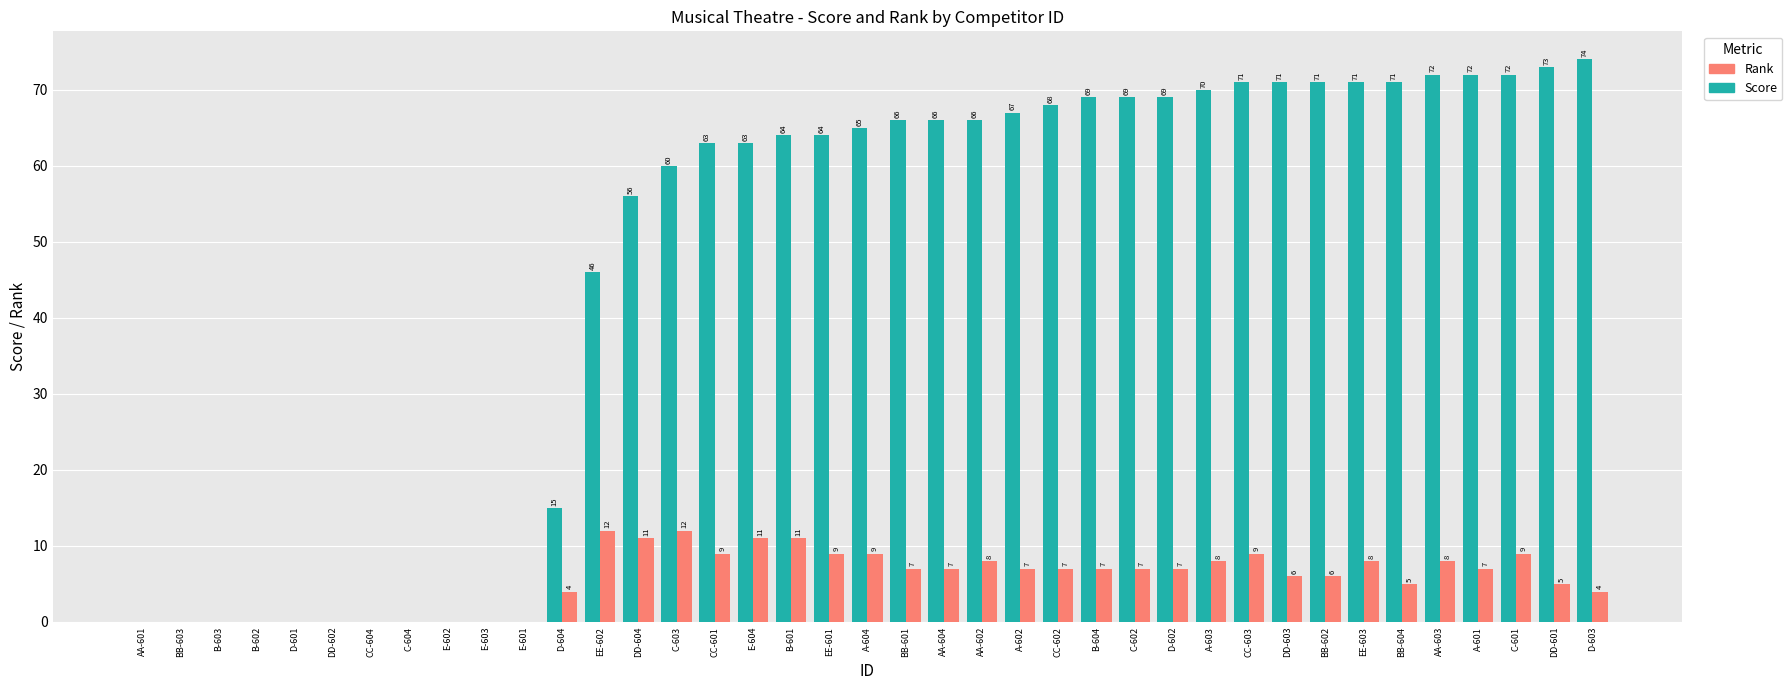

At which category is the sum across all series the highest?

C-601